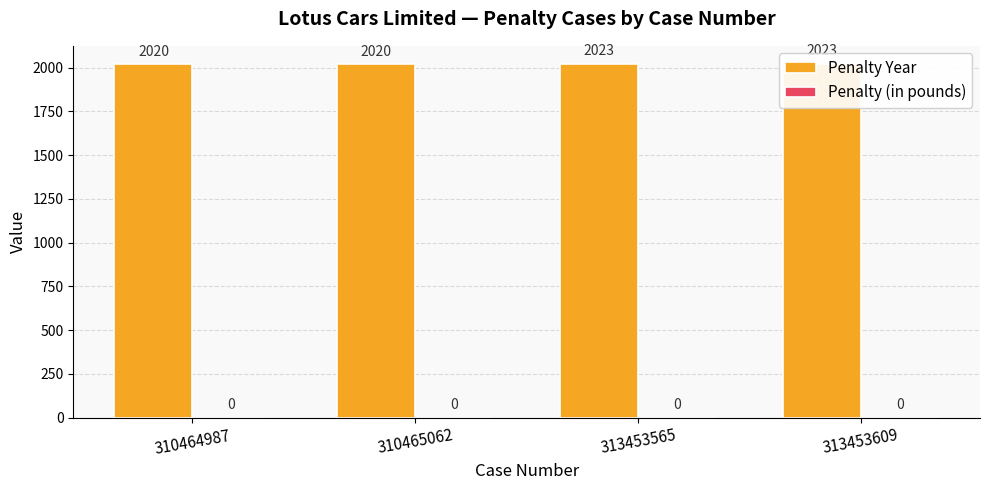

What is the spread (max minus min) of values at 313453565?

2023